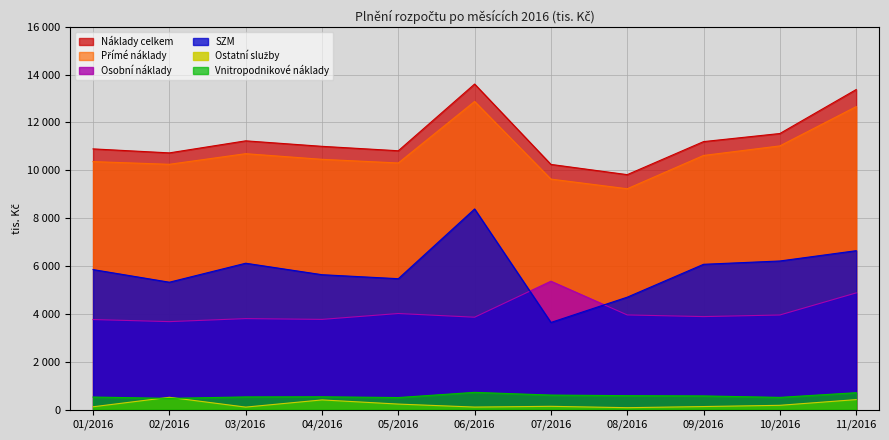

At which category does Náklady celkem reach its first local peak?

03/2016